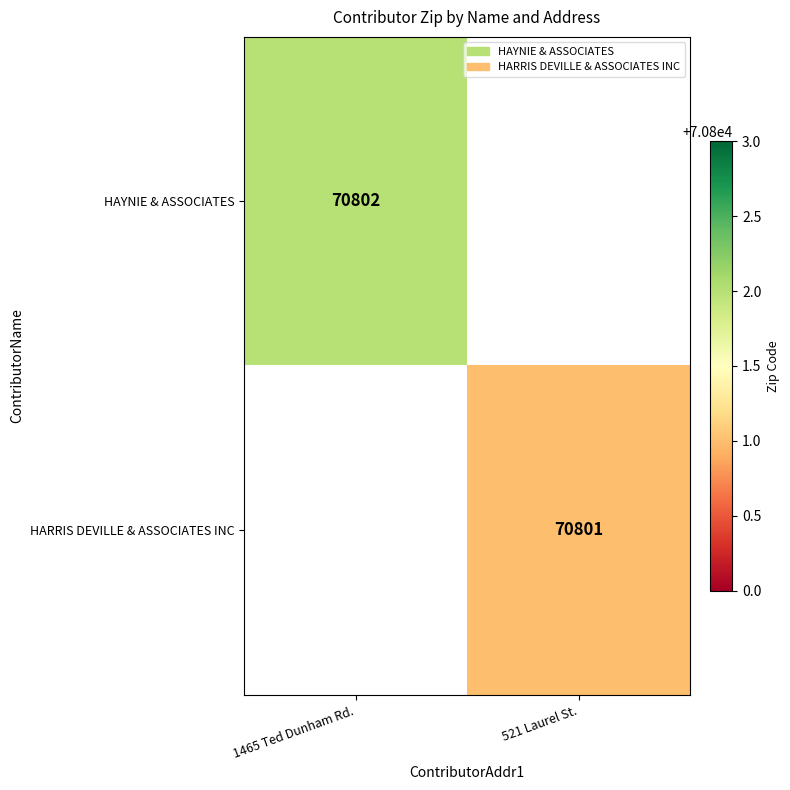

True or false: HAYNIE & ASSOCIATES has a value of 70802 at 1465 Ted Dunham Rd..

True